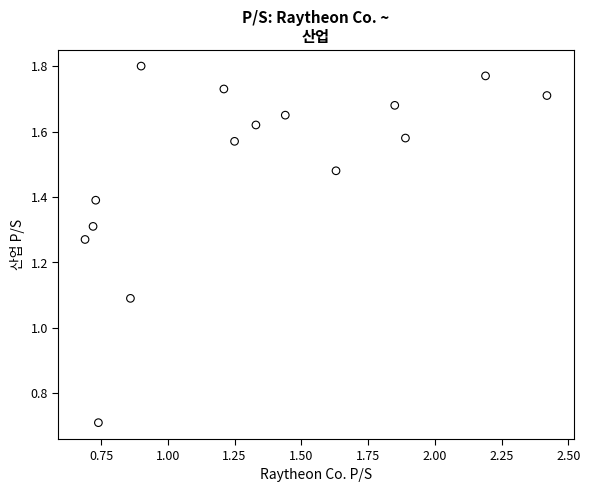

What Y value in the scatter plot is closest to 1?

1.1